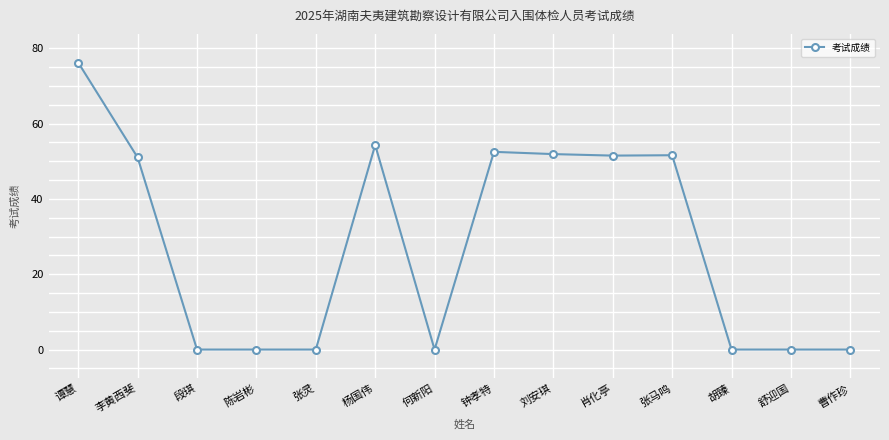

Is it true that the value at 李黄西斐 is 51.0?

True